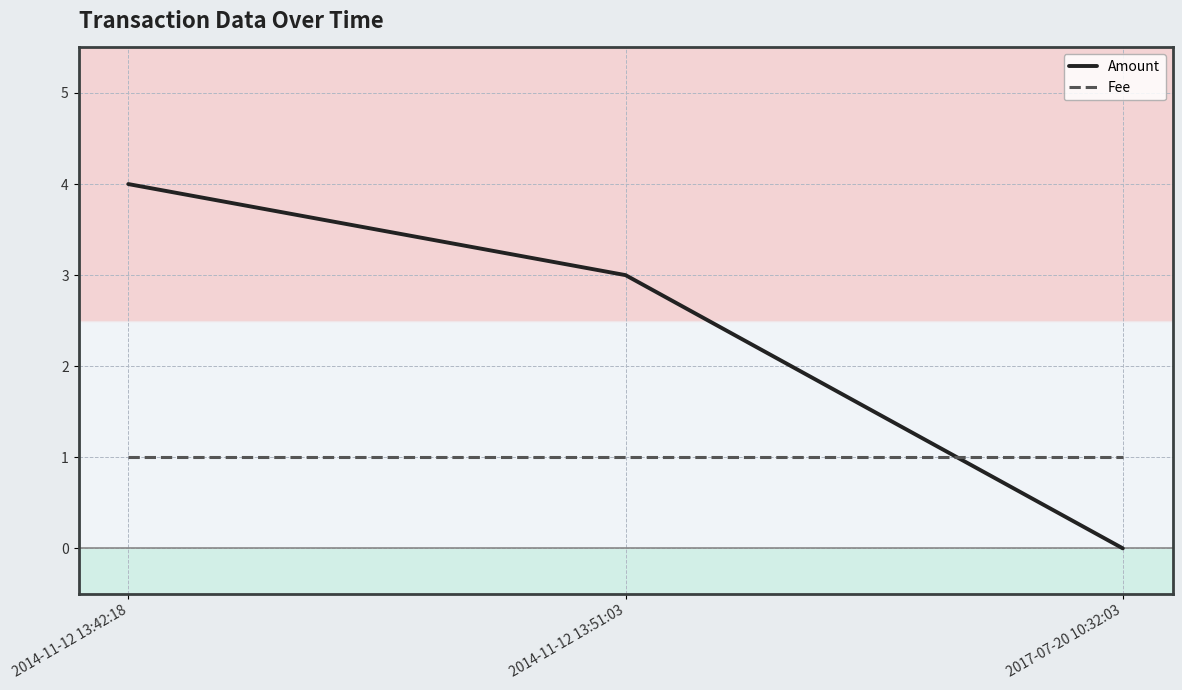

What is the sum of all Amount values?

7